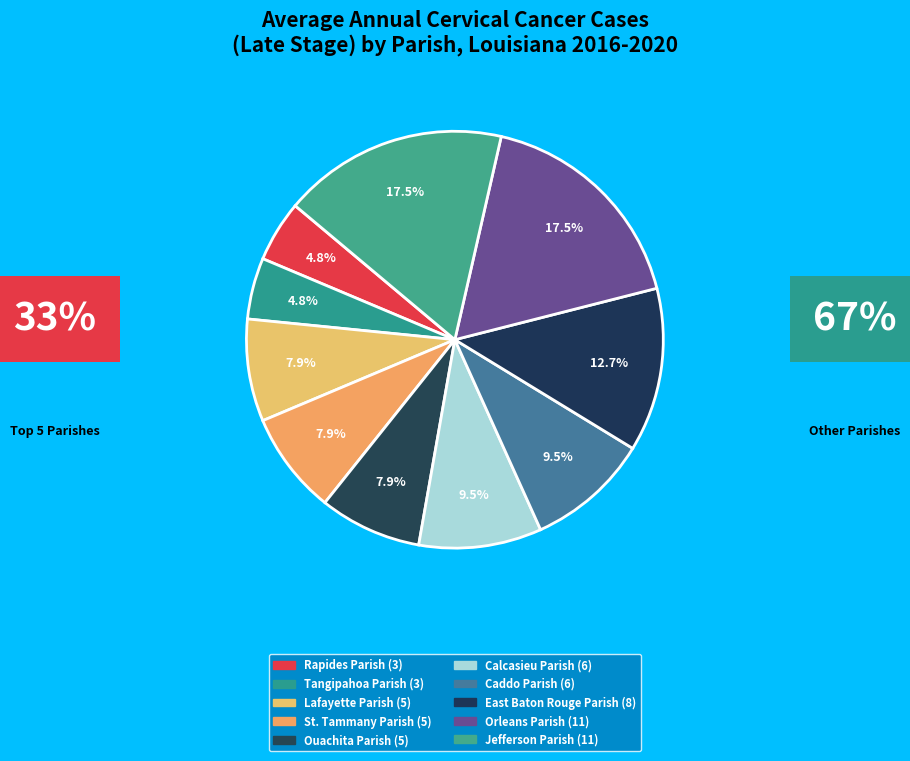

What is the ratio of the value at Rapides Parish to the value at Calcasieu Parish?

0.5